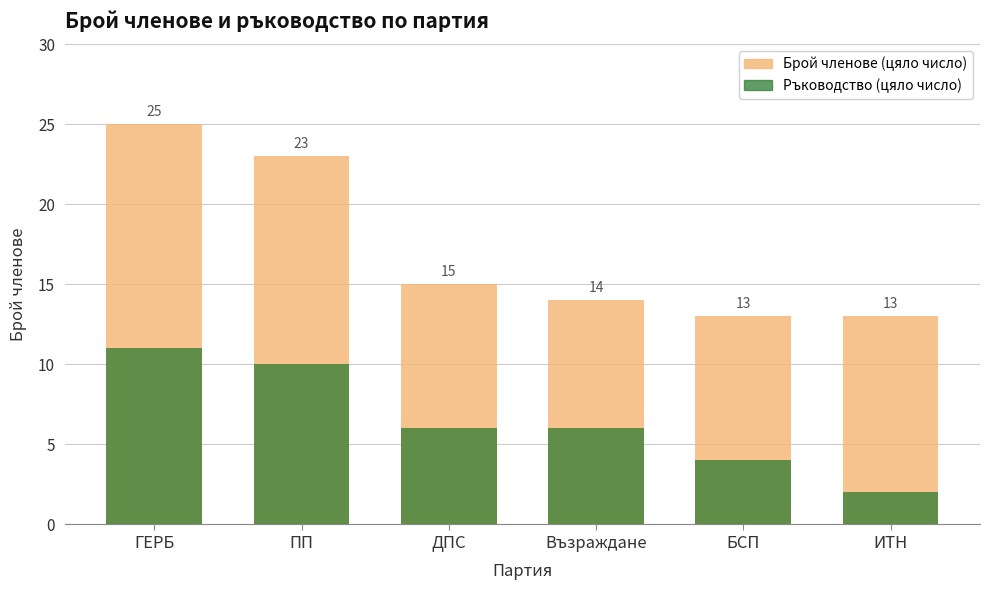

Reading left to right, transcribe all the data shown in this chart.

Брой членове (цяло число): 25	23	15	14	13	13
Ръководство (цяло число): 11	10	6	6	4	2